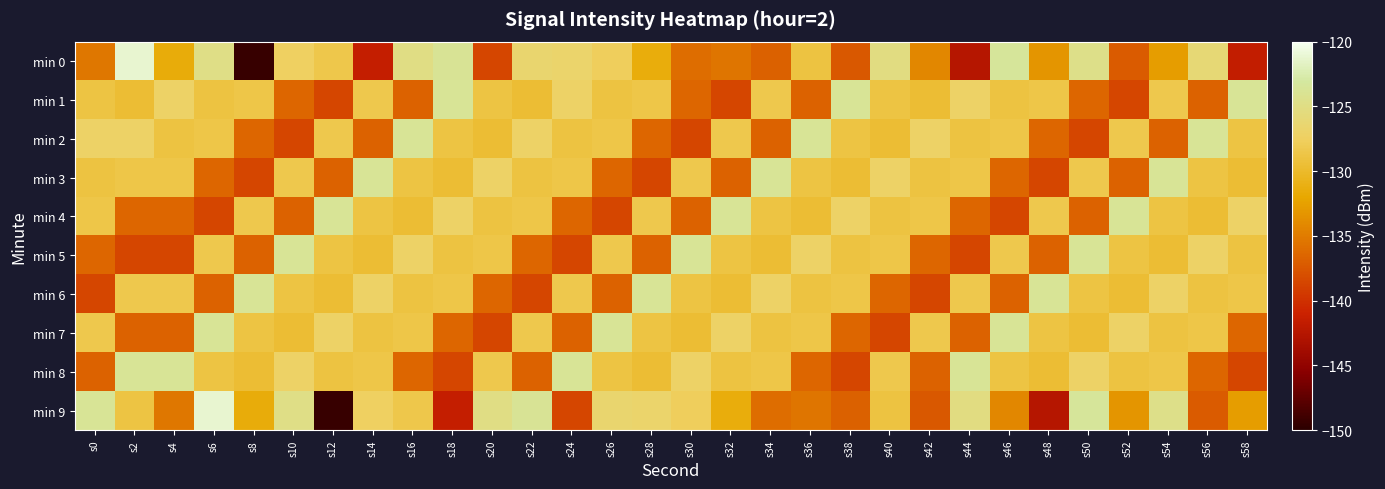

Between s22 and s40, which is larger?

s40